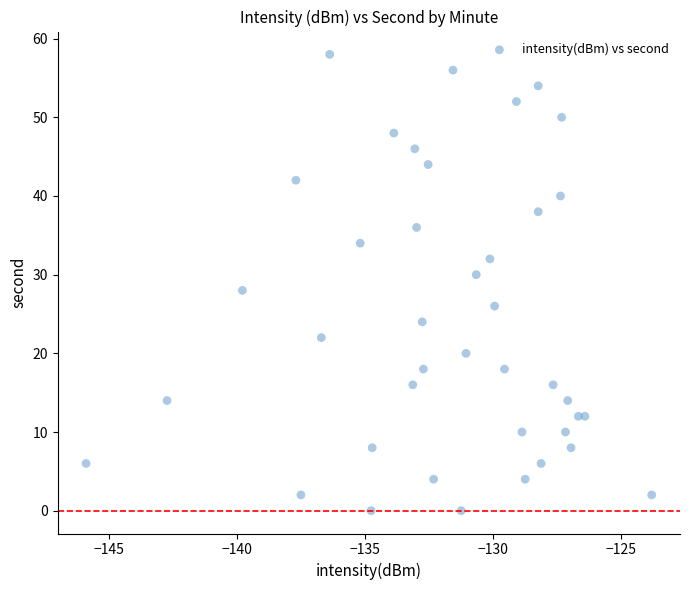

What is the range of Y values (max minus min)?

58